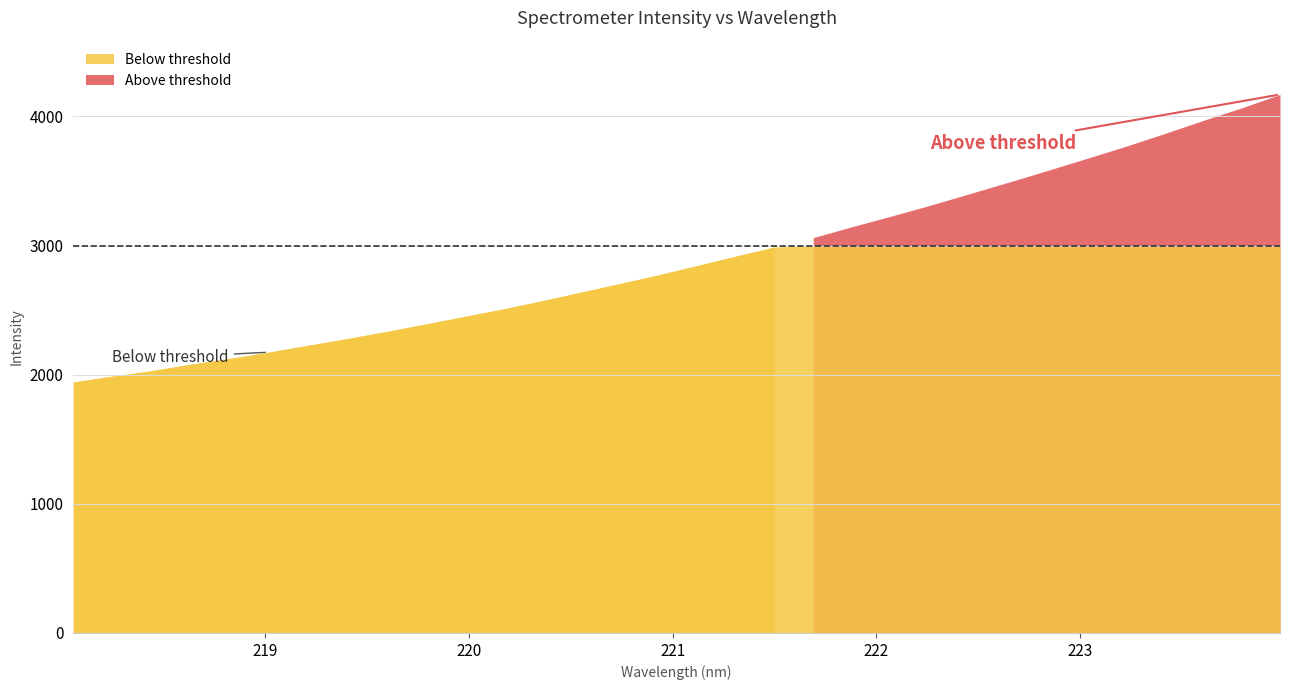

At which category does the chart reach its peak across all series?

223.9802